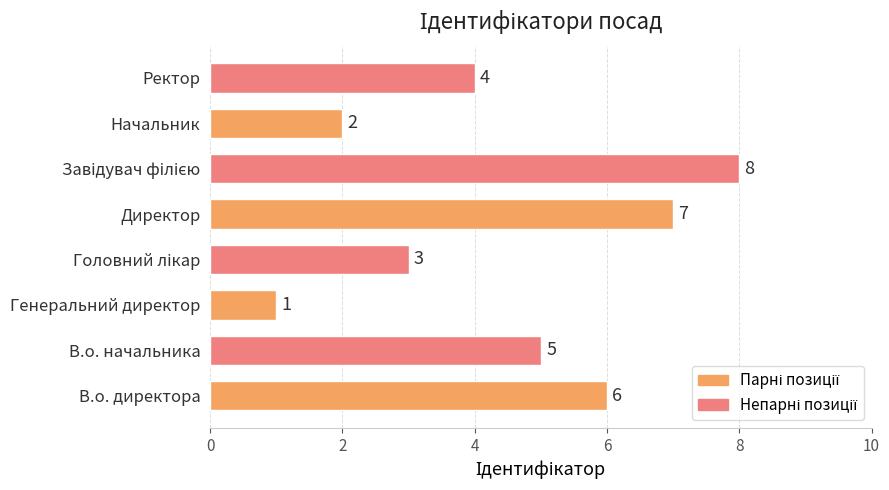

Where is the data nearest to the value 4?

Ректор